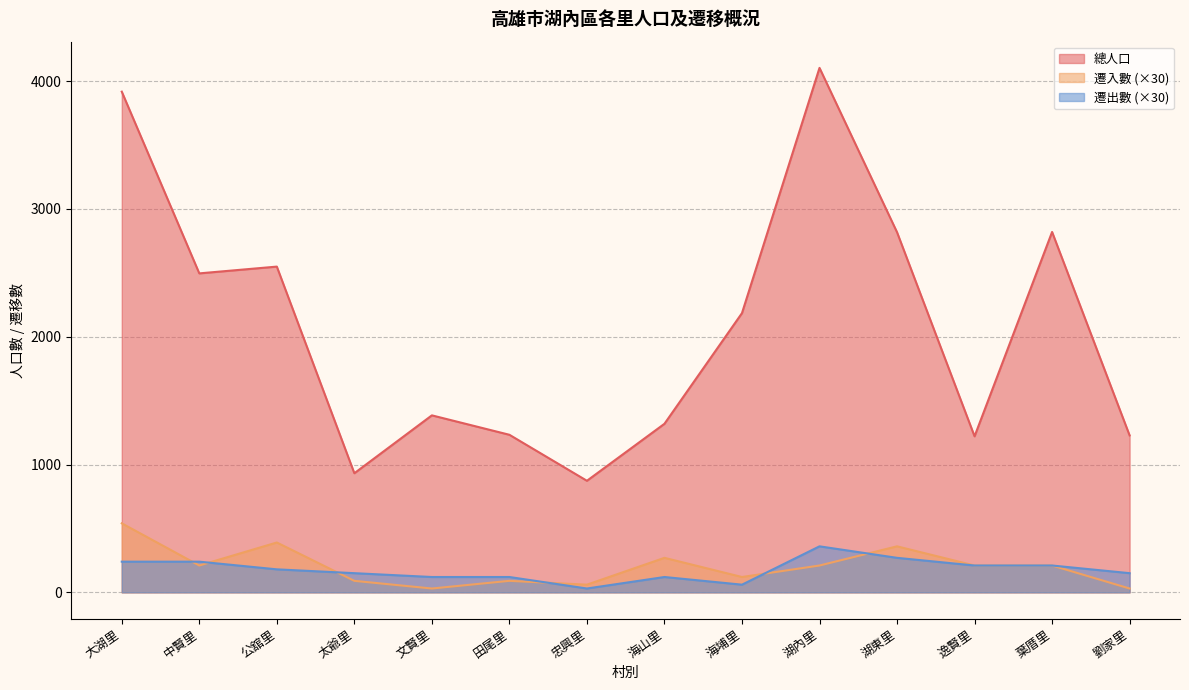

How many values in the 總人口 series are below 2185?

7